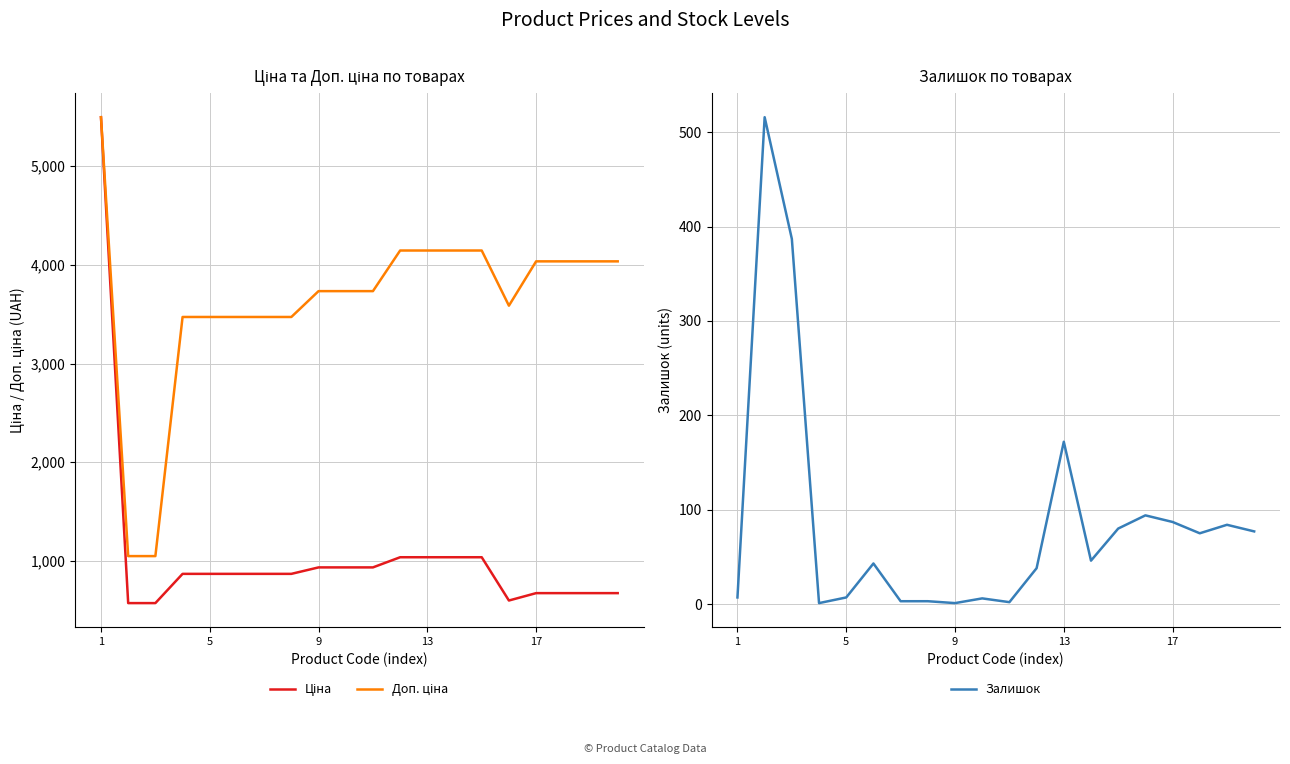

What is the value of the Доп. ціна point at the 6th from the left?

1048.0